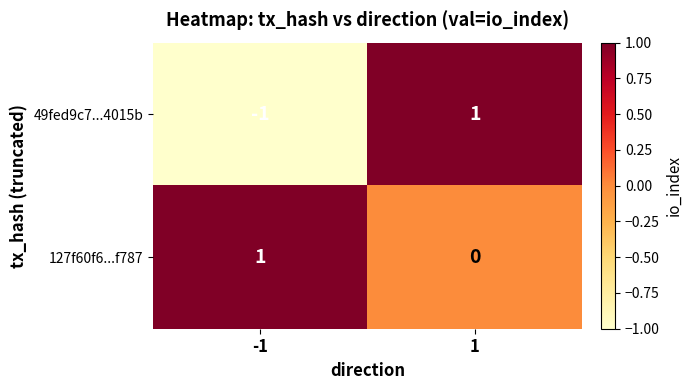

True or false: 49fed9c7...4015b has a value of 1 at 1.

True